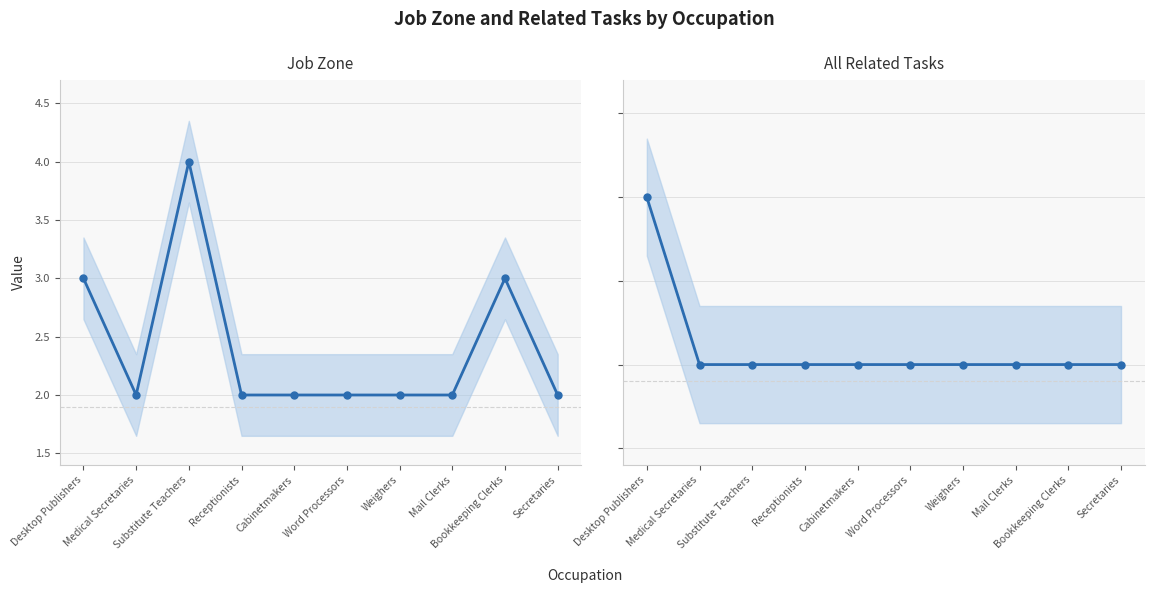

What position from the left is Weighers?

7